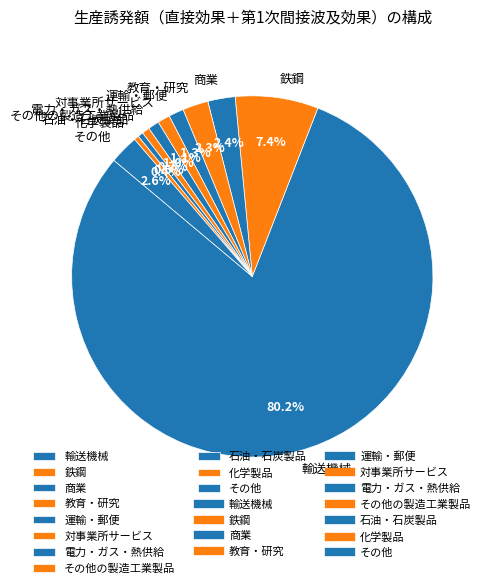

What is the largest slice in the pie chart?

輸送機械